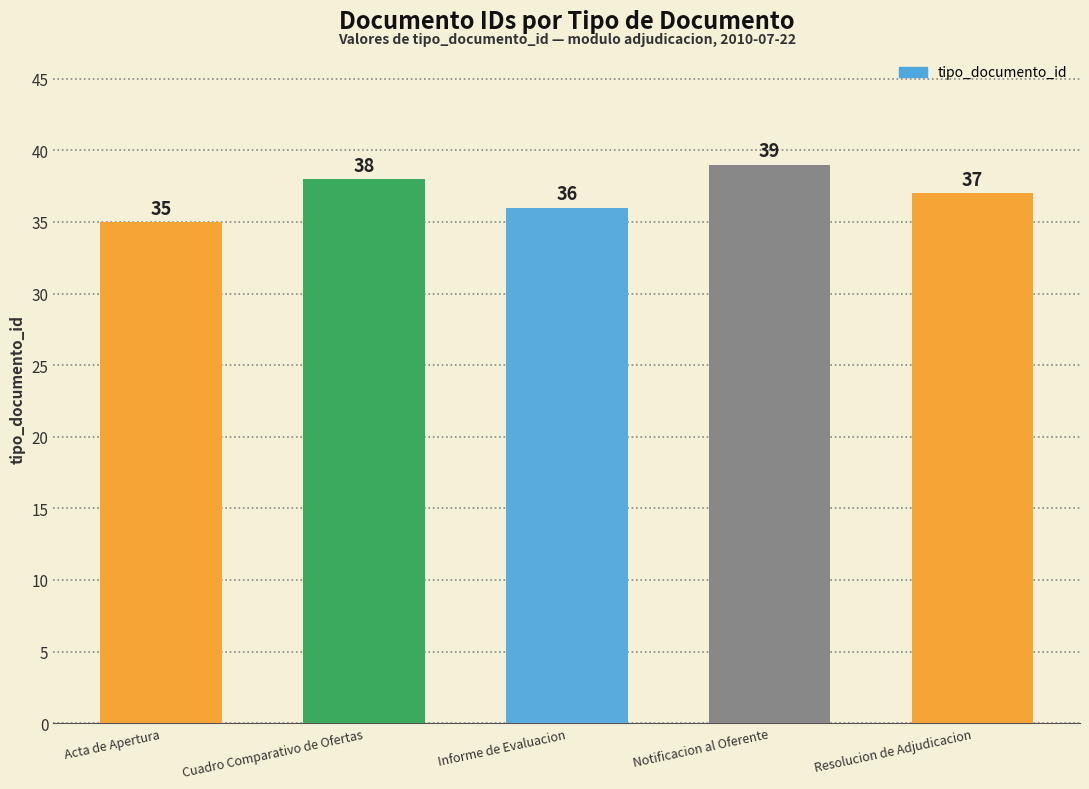

What is the value of the 5th bar from the left?

37